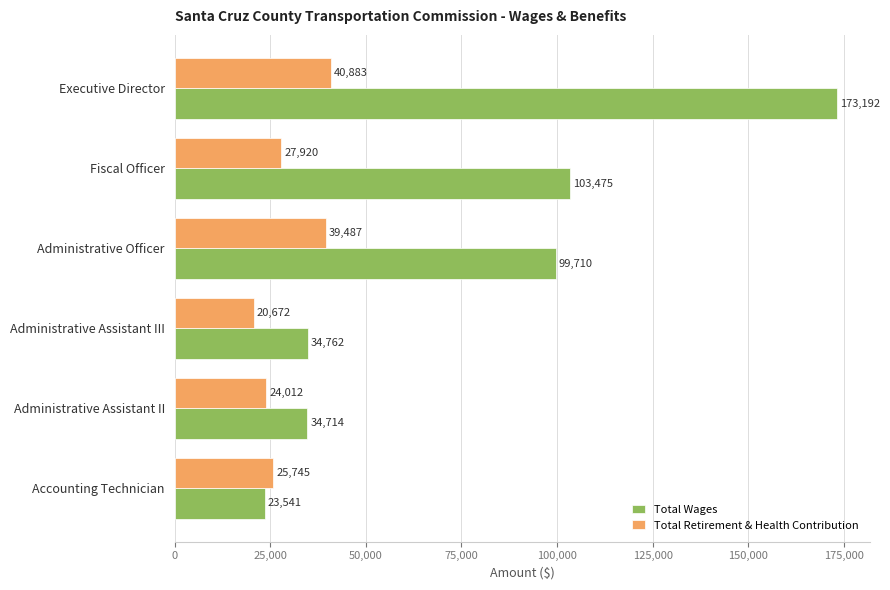

True or false: Total Wages has a value of 182947 at Fiscal Officer.

False